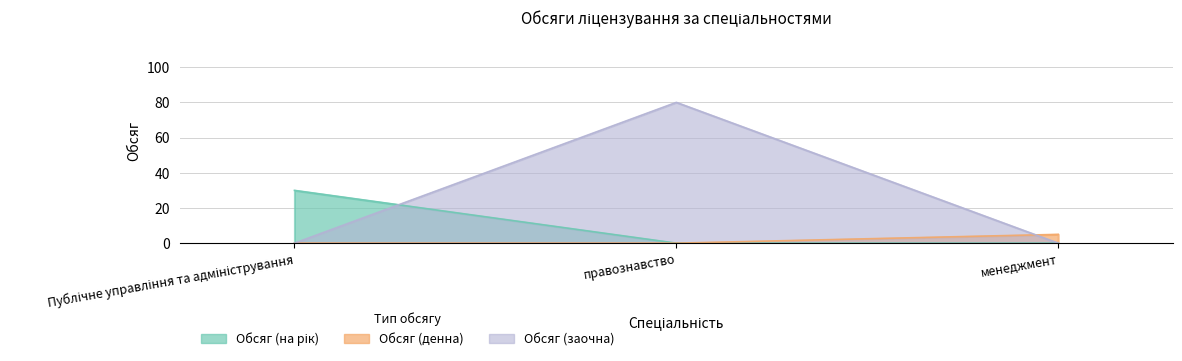

List the series in order of their overall mean, lowest first.

Обсяг (денна), Обсяг (на рік), Обсяг (заочна)